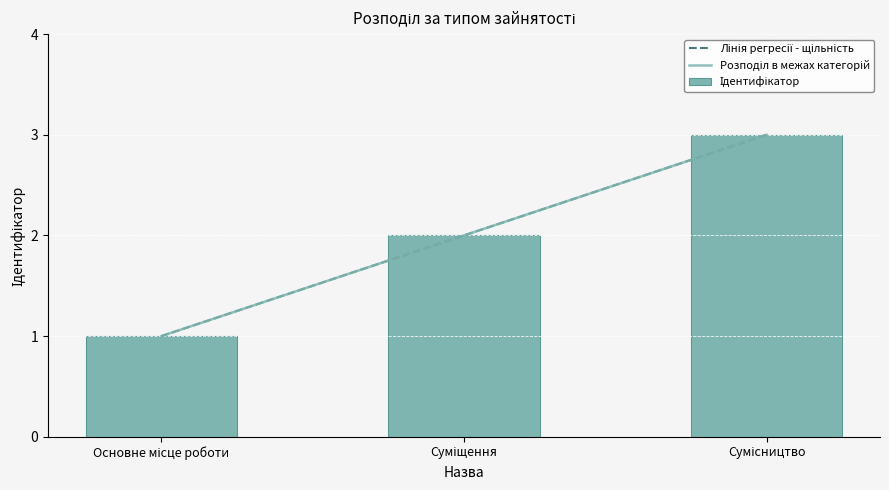

How many data points are less than 2?

1